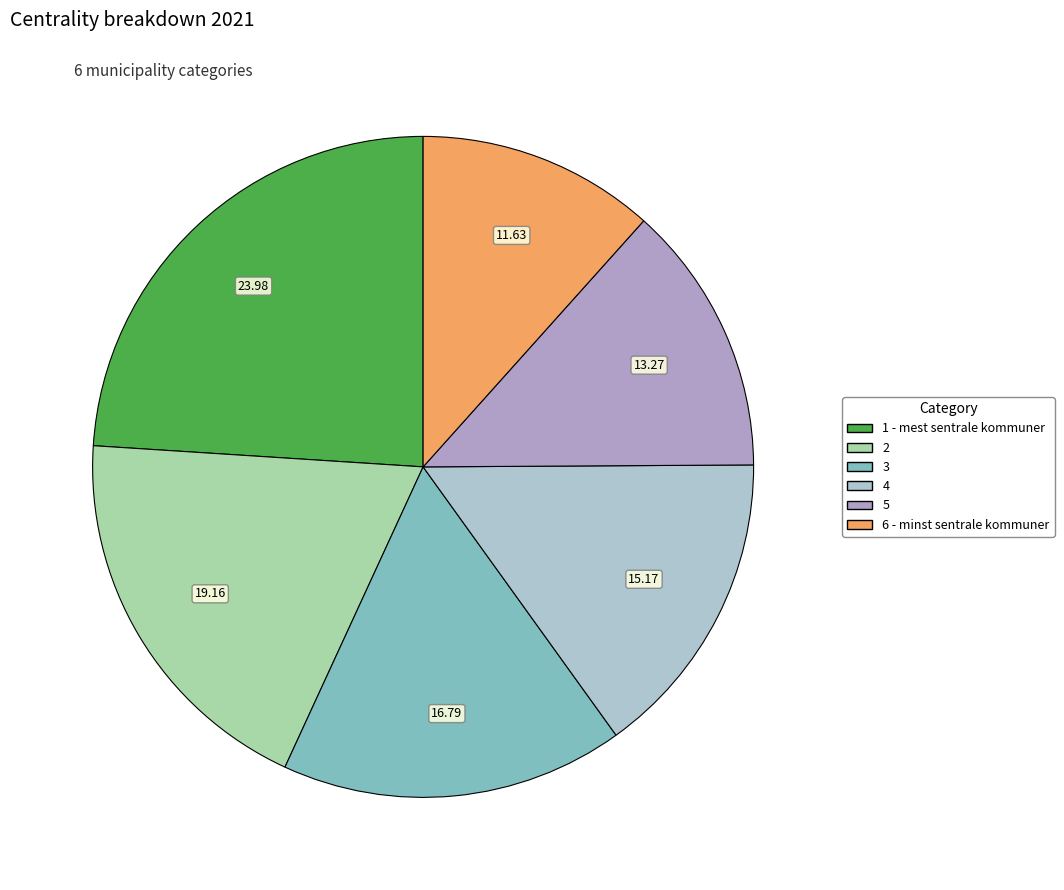

What is the total percentage of 4 and 5?

28.4%